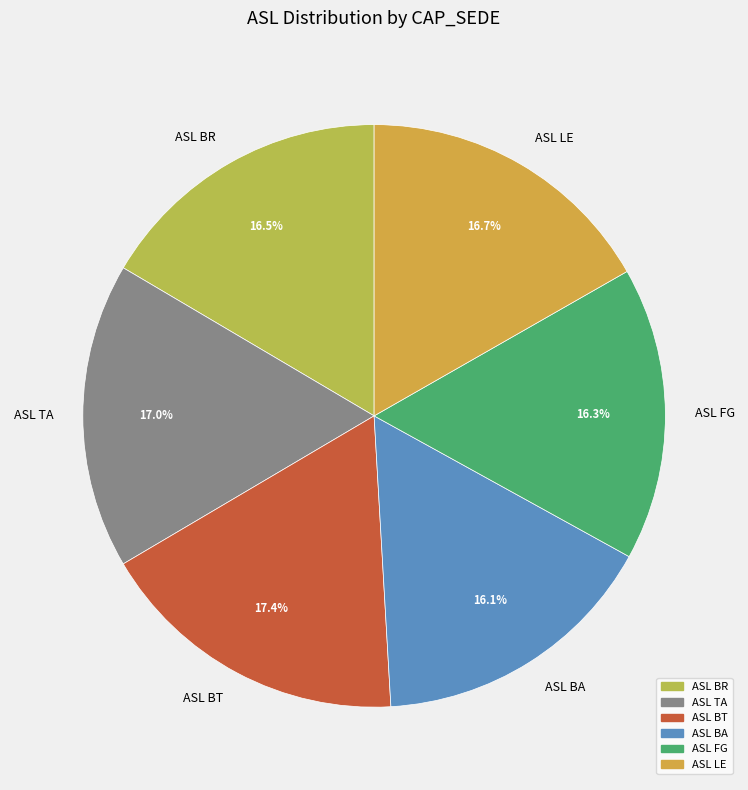

The ASL BA slice represents 21% of the pie. True or false?

False